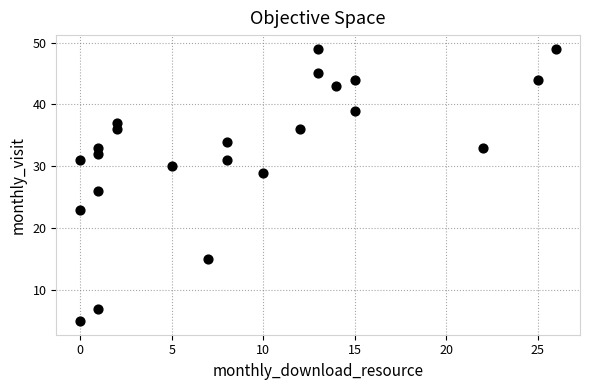

What is the range of X values (max minus min)?

26